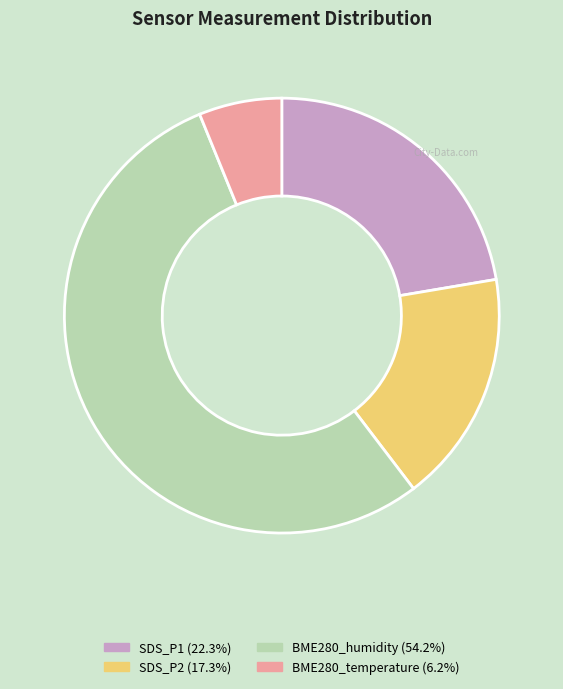

Rank the categories by value from highest to lowest.

BME280_humidity, SDS_P1, SDS_P2, BME280_temperature